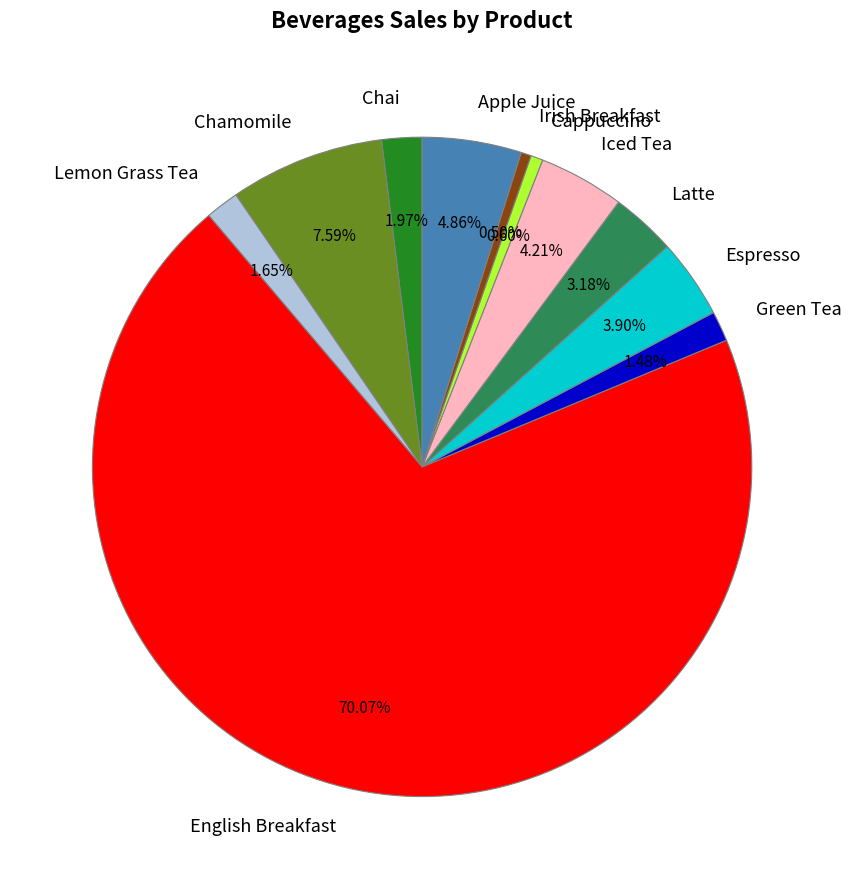

Between Chamomile and English Breakfast, which is larger?

English Breakfast